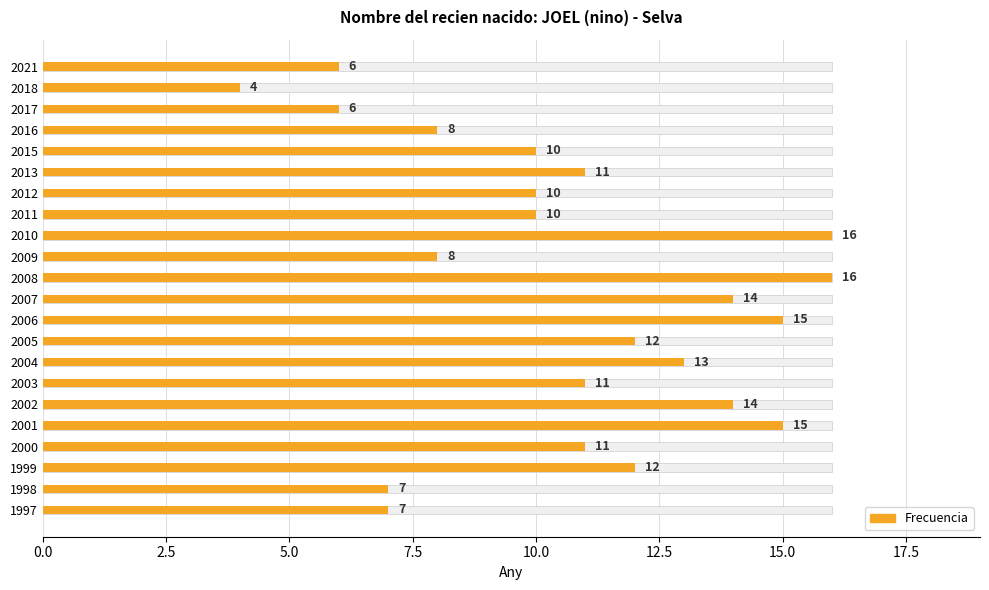

Between 2008 and 2006, which is larger?

2008